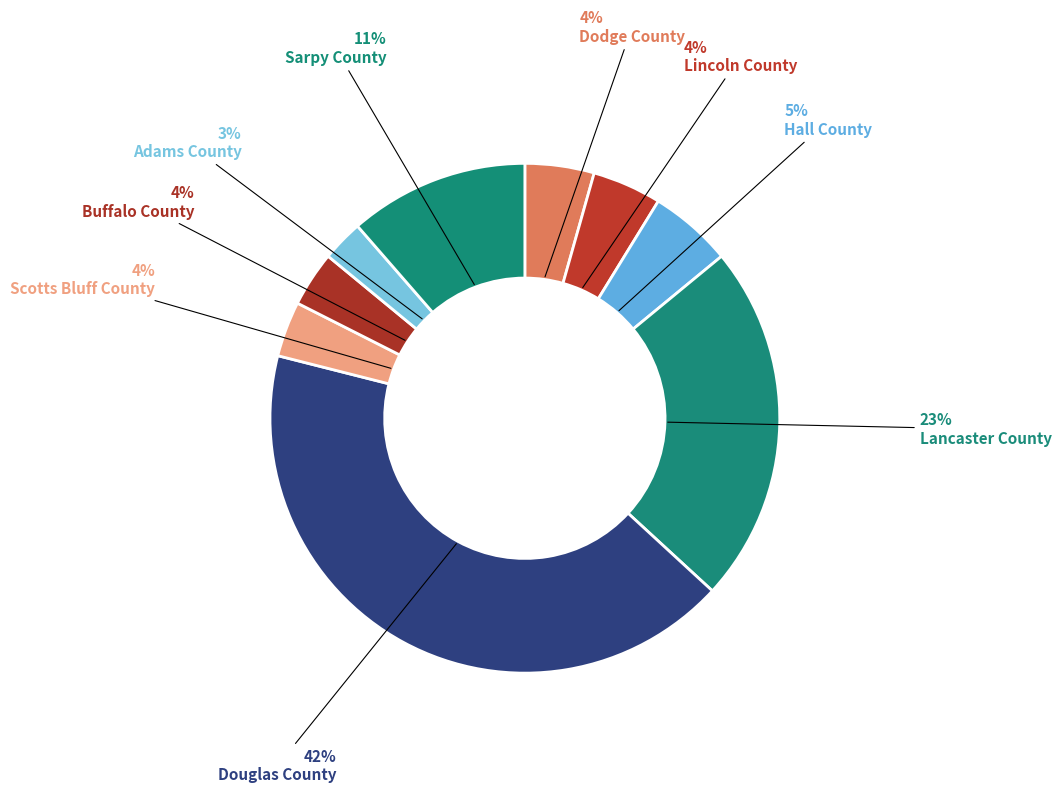

To the nearest percent, what percentage of the pie is Douglas County?

42%